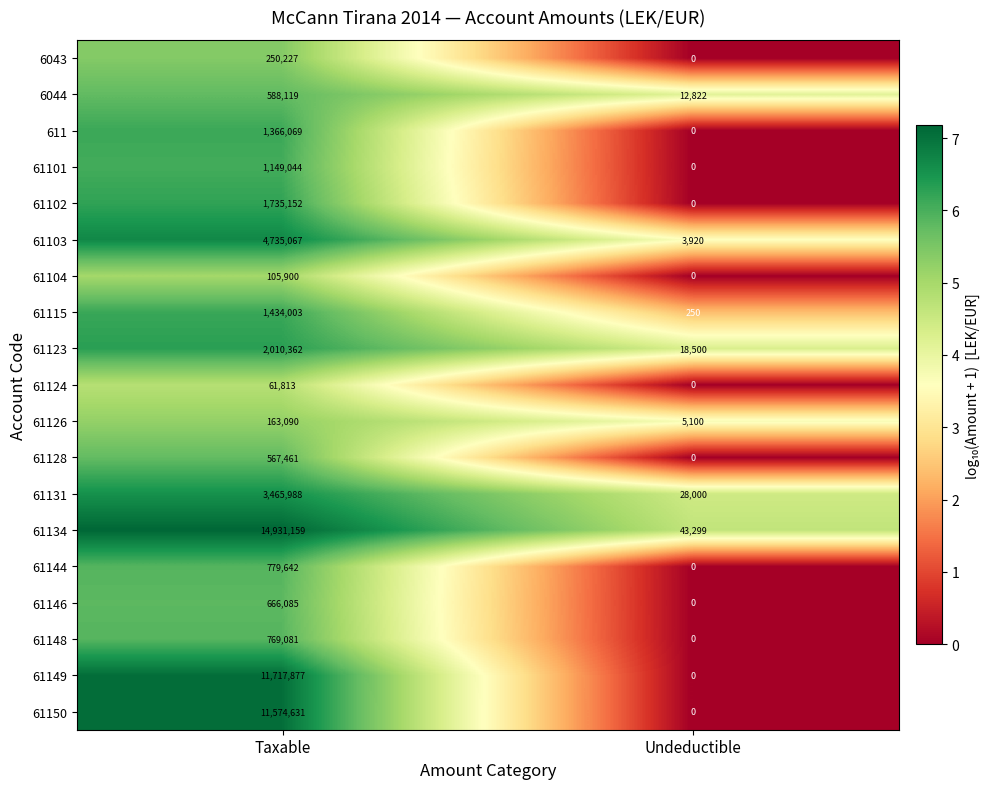

At Taxable, list the series in order from largest to smallest.

61134, 61149, 61150, 61103, 61131, 61123, 61102, 61115, 611, 61101, 61144, 61148, 61146, 6044, 61128, 6043, 61126, 61104, 61124